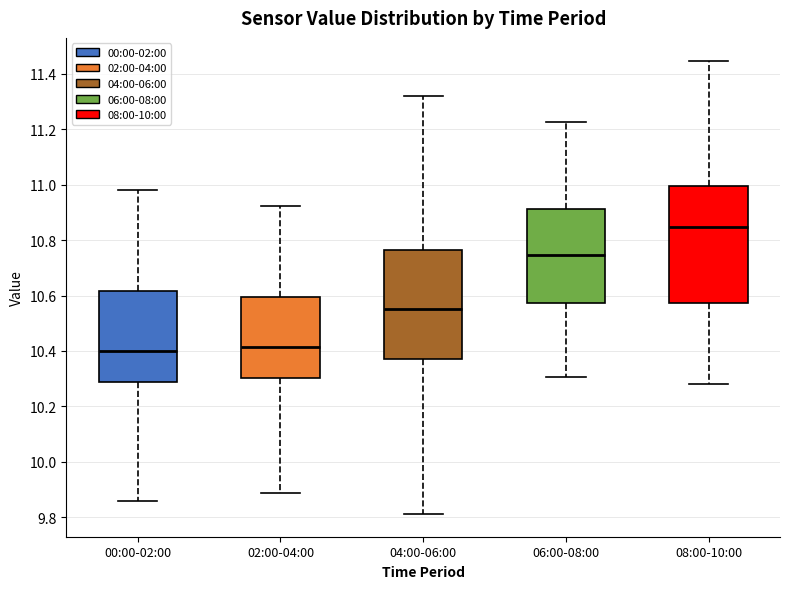

Reading left to right, transcribe this box plot: for each box, give where its median line is, the range the box spans, and where its two whiskers end, as read against the y-axis. The values are not printed on the chart, so give them approximately, as read against the axis.

00:00-02:00: median 10.40, box 10.28 to 10.62, whiskers 9.86 to 10.98
02:00-04:00: median 10.42, box 10.30 to 10.60, whiskers 9.88 to 10.92
04:00-06:00: median 10.56, box 10.38 to 10.76, whiskers 9.82 to 11.32
06:00-08:00: median 10.74, box 10.58 to 10.92, whiskers 10.30 to 11.22
08:00-10:00: median 10.84, box 10.58 to 11.00, whiskers 10.28 to 11.44